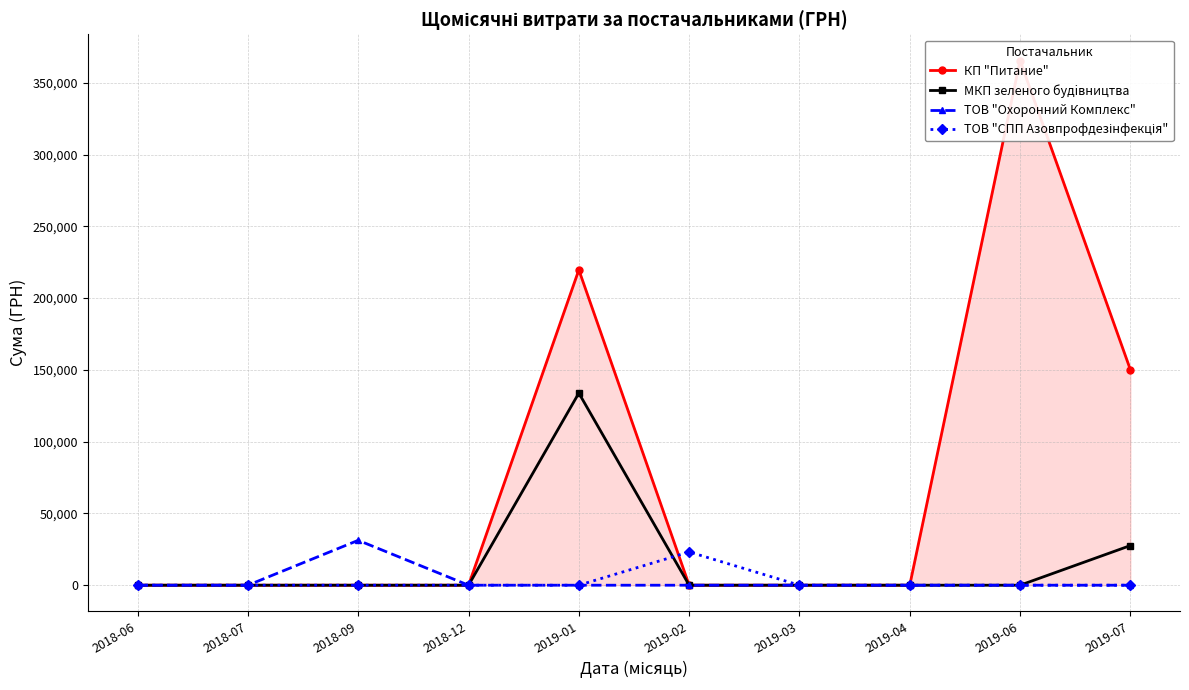

Which series has the largest total across all categories?

КП "Питание"